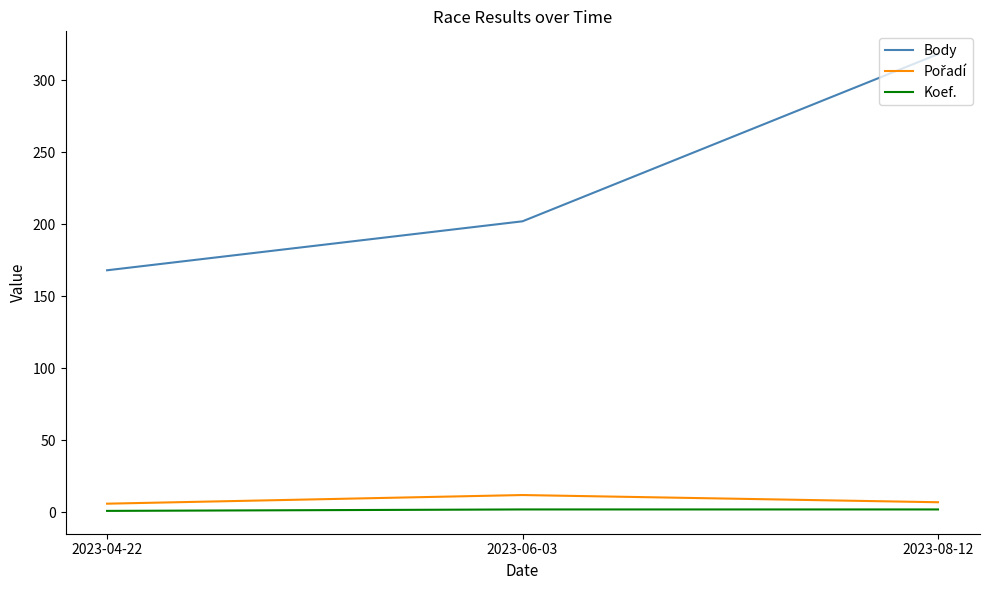

Which series has the largest total across all categories?

Body